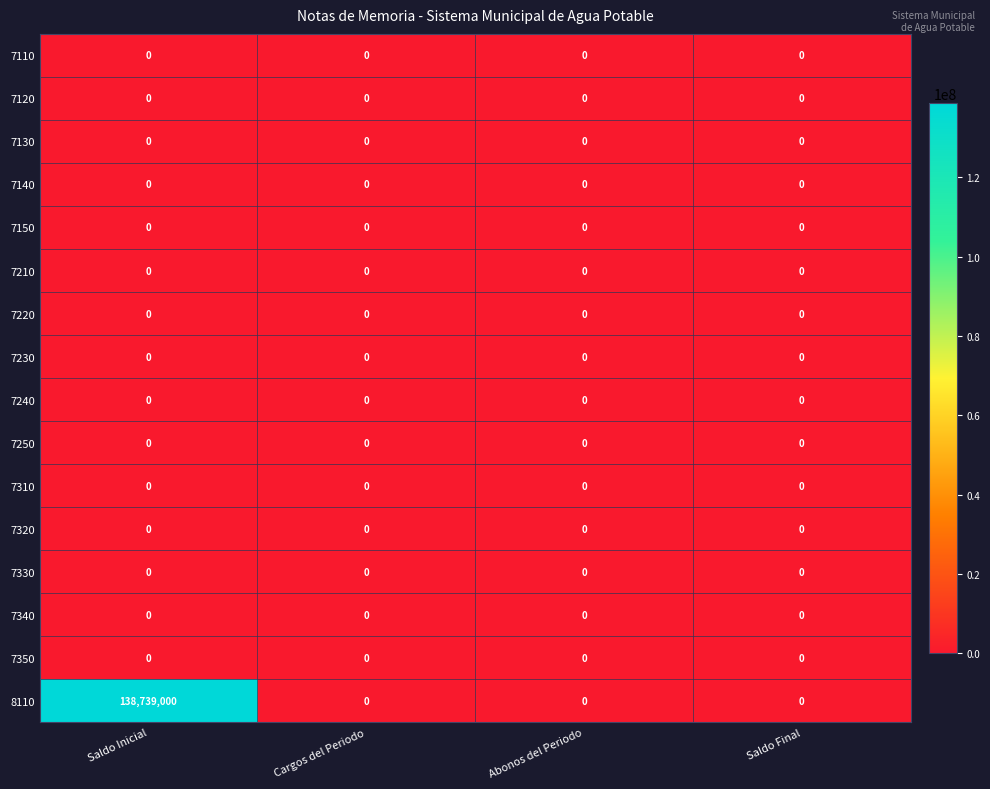

How many categories are shown in the chart?

4